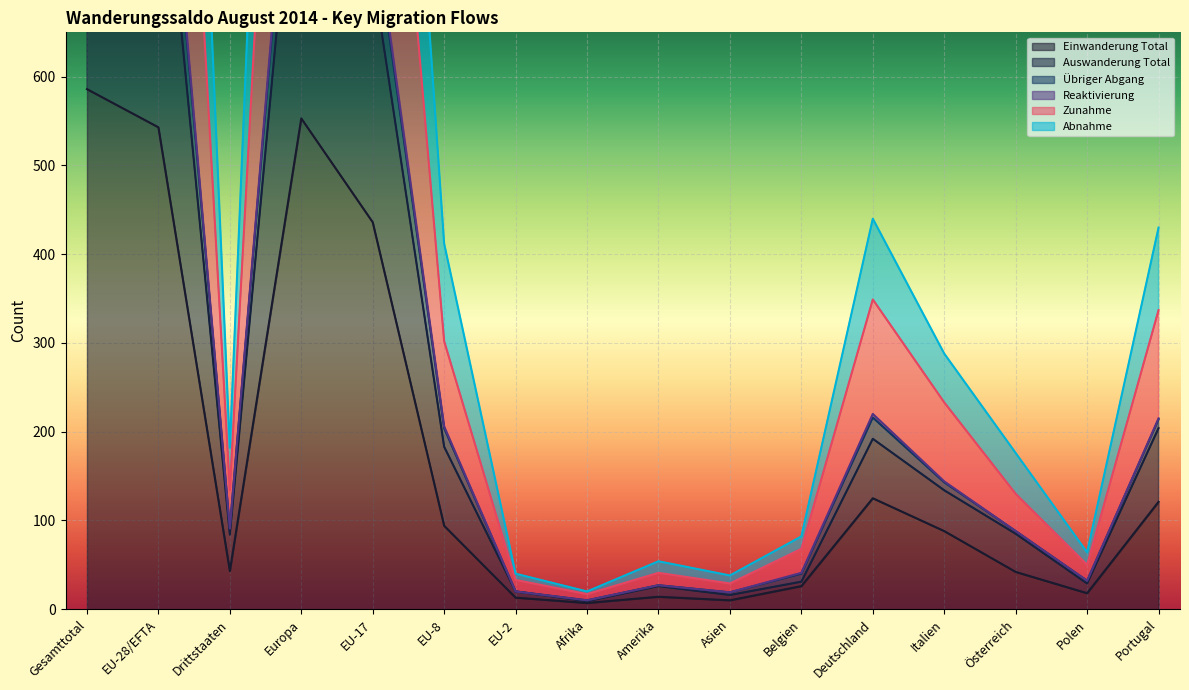

Reading left to right, list all the values displayed in this chart.

Einwanderung Total: Gesamttotal=586	EU-28/EFTA=543	Drittstaaten=43	Europa=553	EU-17=436	EU-8=94	EU-2=13	Afrika=7	Amerika=14	Asien=10	Belgien=26	Deutschland=125	Italien=88	Österreich=42	Polen=18	Portugal=121
Auswanderung Total: Gesamttotal=1005	EU-28/EFTA=921	Drittstaaten=84	Europa=950	EU-17=717	EU-8=183	EU-2=20	Afrika=9	Amerika=26	Asien=16	Belgien=31	Deutschland=192	Italien=134	Österreich=85	Polen=29	Portugal=204
Übriger Abgang: Gesamttotal=1108	EU-28/EFTA=1017	Drittstaaten=91	Europa=1048	EU-17=790	EU-8=206	EU-2=20	Afrika=10	Amerika=27	Asien=19	Belgien=41	Deutschland=220	Italien=144	Österreich=88	Polen=32	Portugal=215
Reaktivierung: Gesamttotal=1706	EU-28/EFTA=1572	Drittstaaten=134	Europa=1613	EU-17=1236	EU-8=302	EU-2=33	Afrika=17	Amerika=41	Asien=29	Belgien=68	Deutschland=349	Italien=233	Österreich=130	Polen=50	Portugal=337
Zunahme: Gesamttotal=2216	EU-28/EFTA=2034	Drittstaaten=182	Europa=2096	EU-17=1580	EU-8=412	EU-2=40	Afrika=20	Amerika=54	Asien=38	Belgien=82	Deutschland=440	Italien=288	Österreich=176	Polen=64	Portugal=430
Abnahme: Gesamttotal=1096	EU-28/EFTA=1005	Drittstaaten=91	Europa=1036	EU-17=780	EU-8=204	EU-2=20	Afrika=10	Amerika=27	Asien=19	Belgien=40	Deutschland=216	Italien=143	Österreich=88	Polen=32	Portugal=214